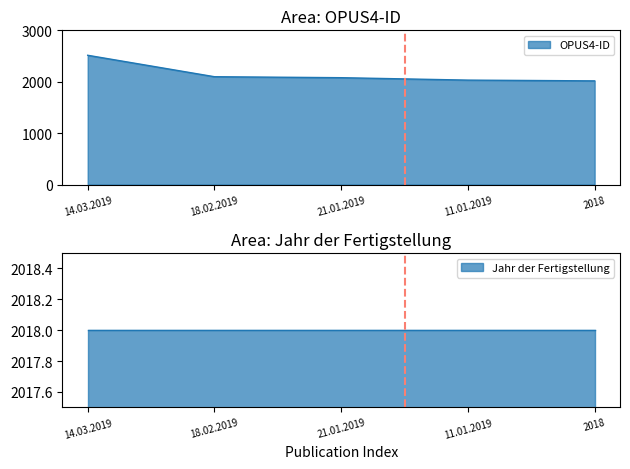

What is the difference between the maximum and minimum values?

498